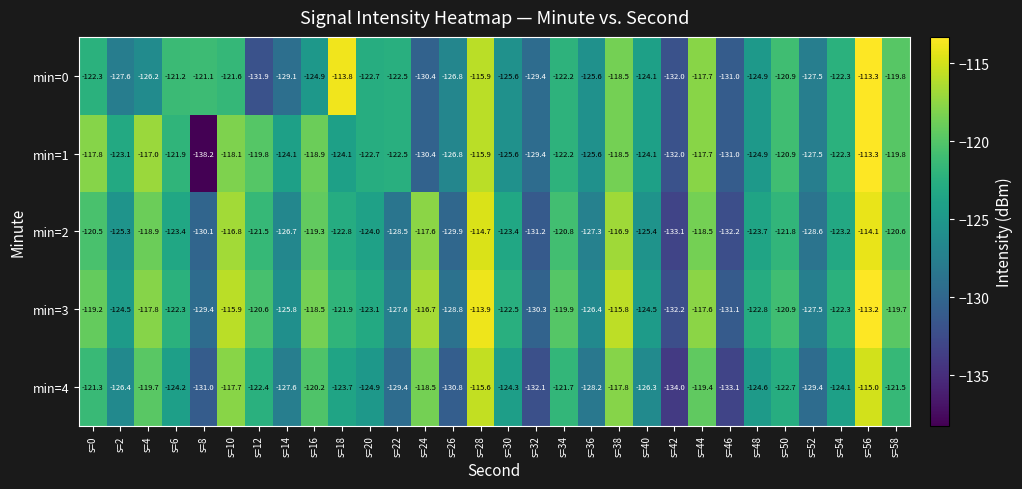

What is the average value of the min=2 series?

-123.4